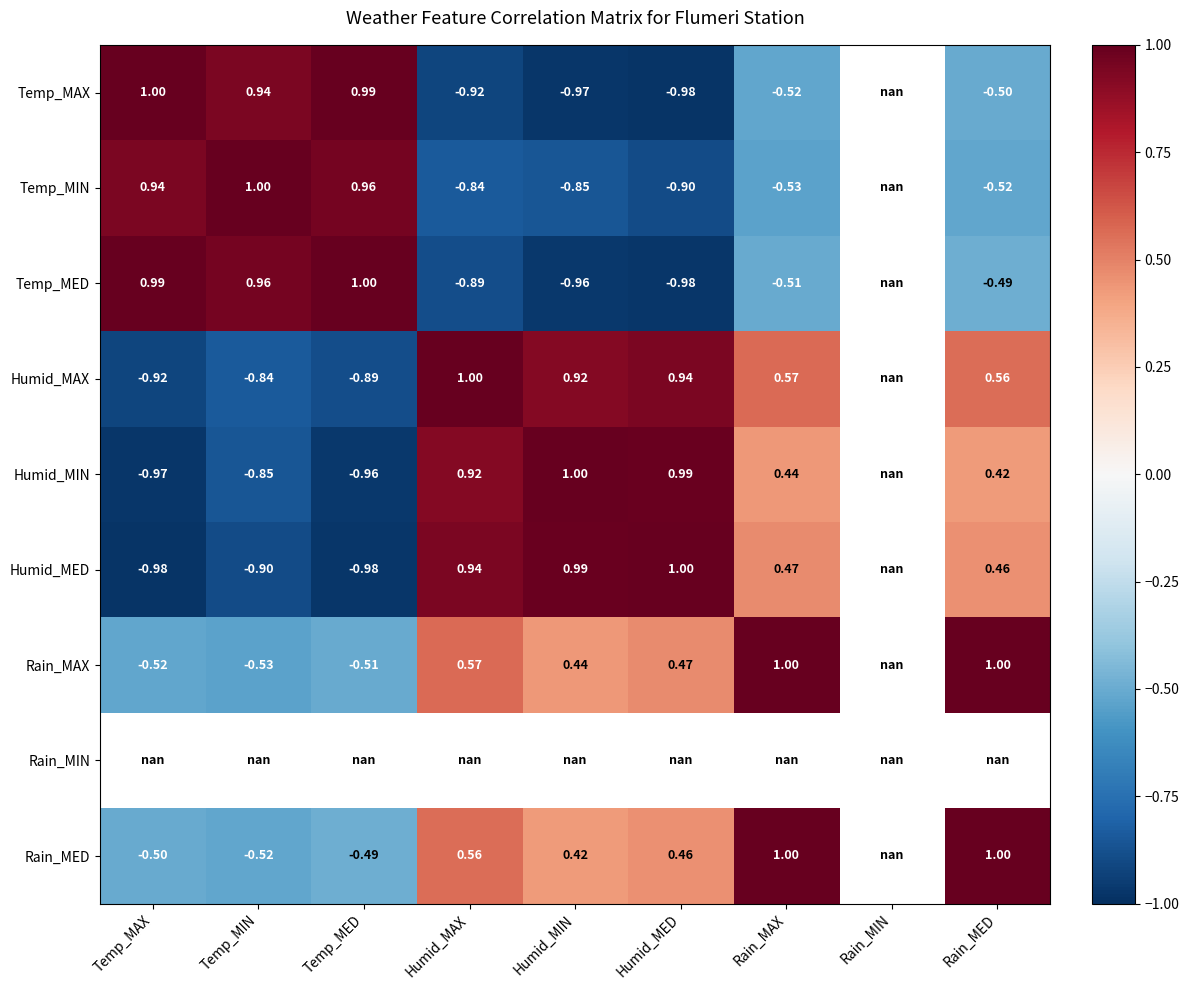

Count the number of data series in this chart.

9